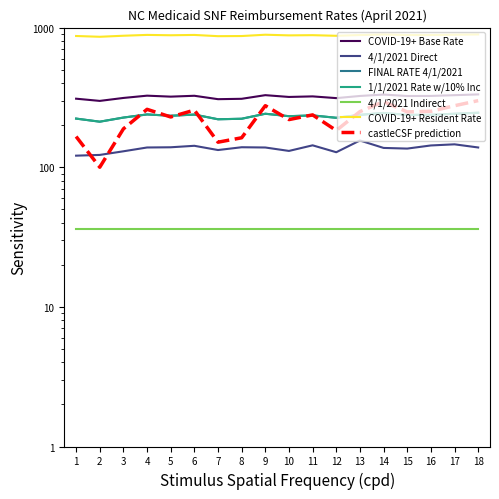

In 4/1/2021 Direct, how many points are lower than both neighbors (excluding endpoints)?

4